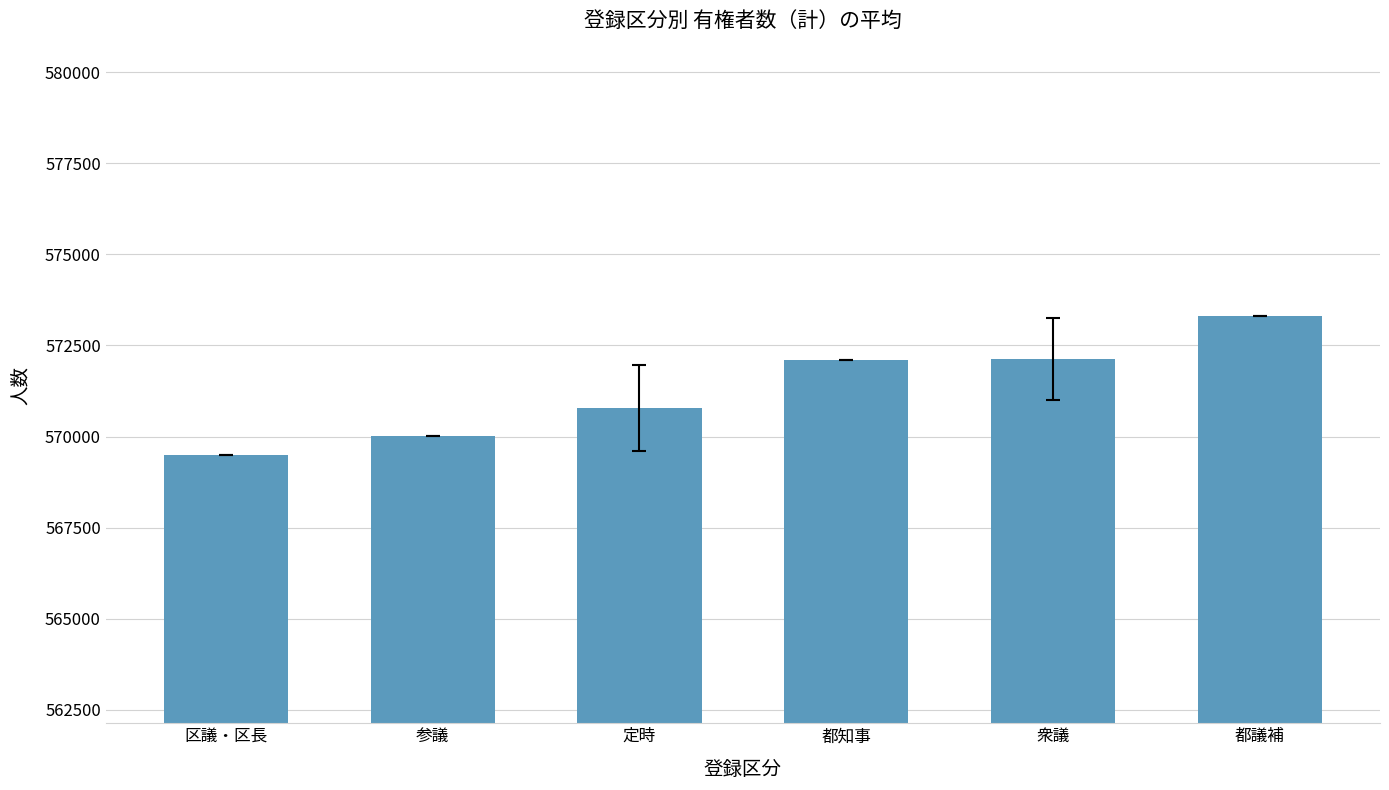

What is the minimum value shown in the chart?

569492.0